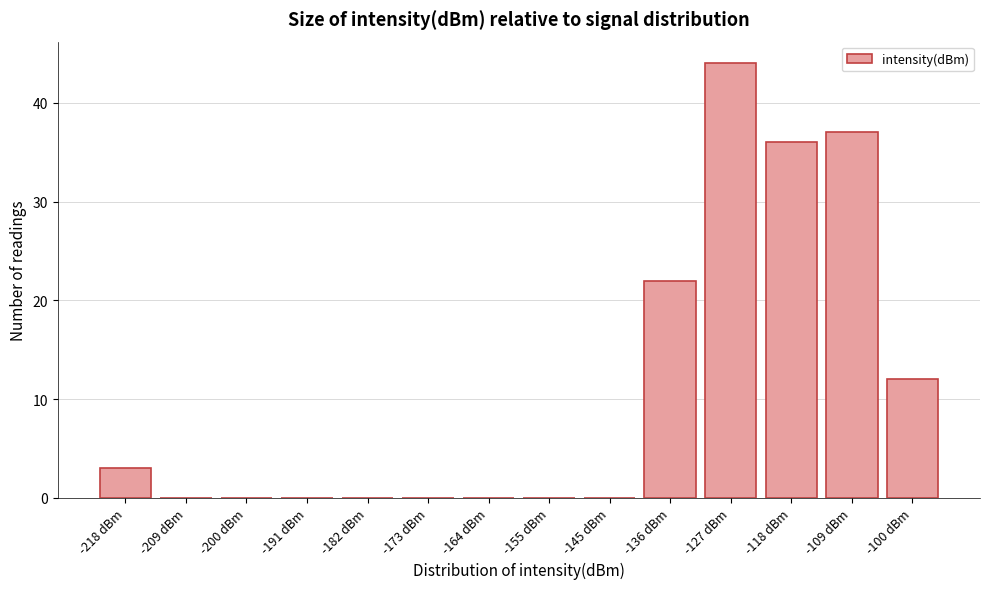

Reading left to right, transcribe all the data shown in this chart.

-218 dBm=3	-209 dBm=0	-200 dBm=0	-191 dBm=0	-182 dBm=0	-173 dBm=0	-164 dBm=0	-155 dBm=0	-145 dBm=0	-136 dBm=22	-127 dBm=44	-118 dBm=36	-109 dBm=37	-100 dBm=12